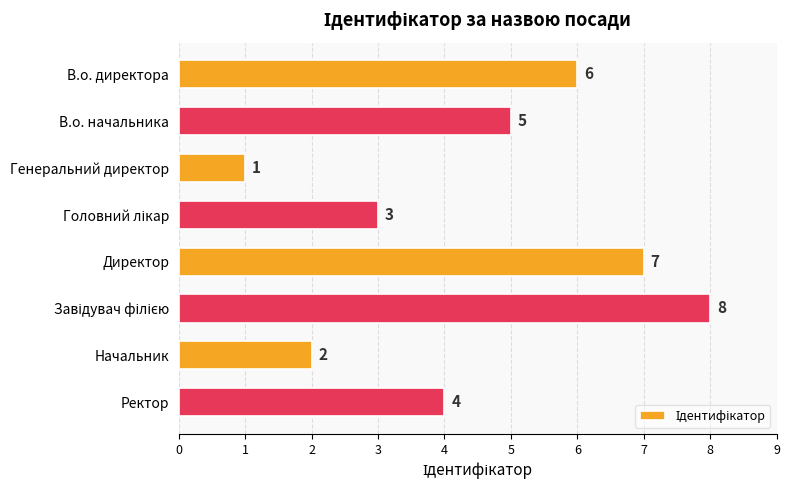

How many values are between 3 and 7?

5